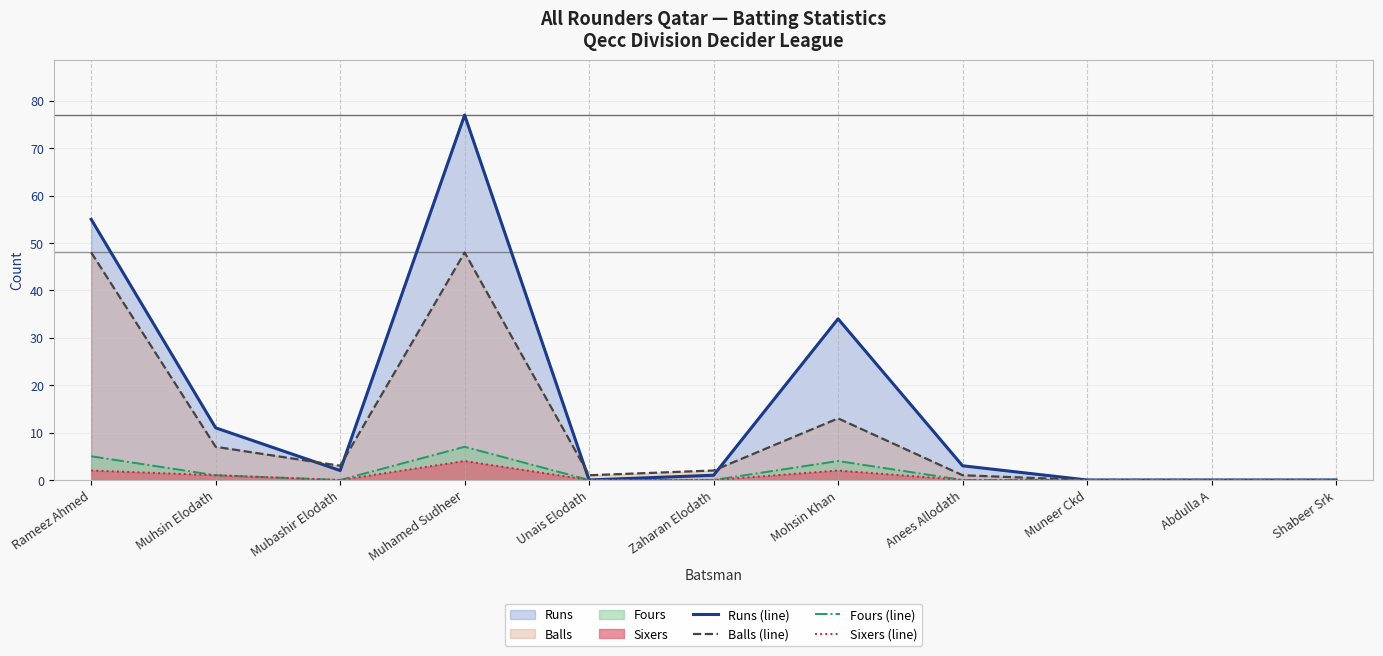

What is the difference between the maximum and second lowest values in the Fours (line) series?

7